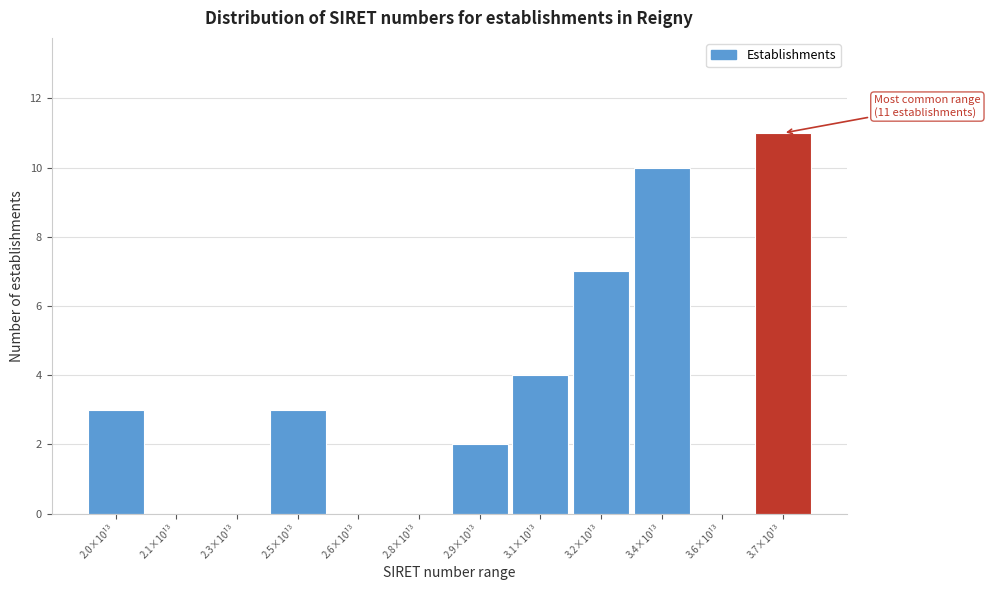

Reading left to right, list all the values displayed in this chart.

2.0×10¹³=3	2.1×10¹³=0	2.3×10¹³=0	2.5×10¹³=3	2.6×10¹³=0	2.8×10¹³=0	2.9×10¹³=2	3.1×10¹³=4	3.2×10¹³=7	3.4×10¹³=10	3.6×10¹³=0	3.7×10¹³=11